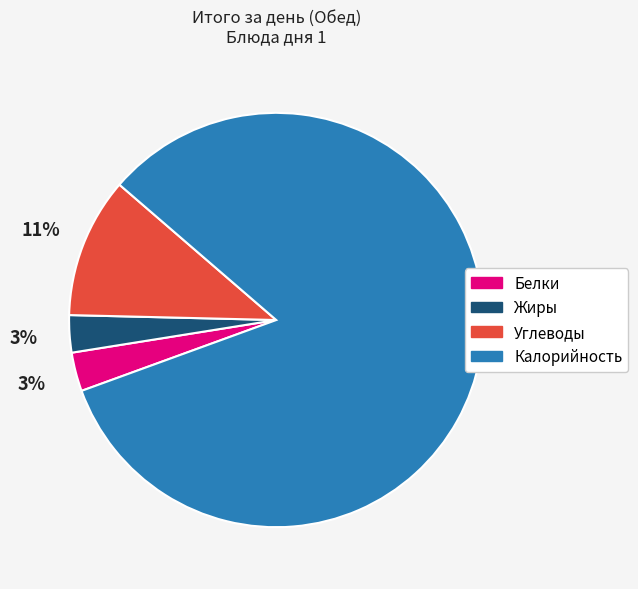

Which category has the biggest portion of the pie?

Калорийность